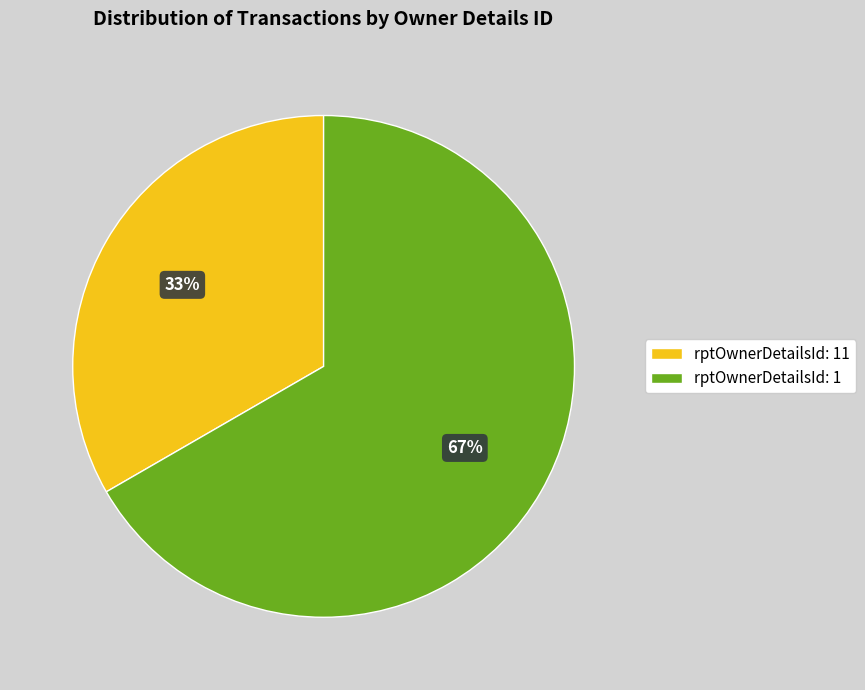

Does any single category account for the majority?

Yes